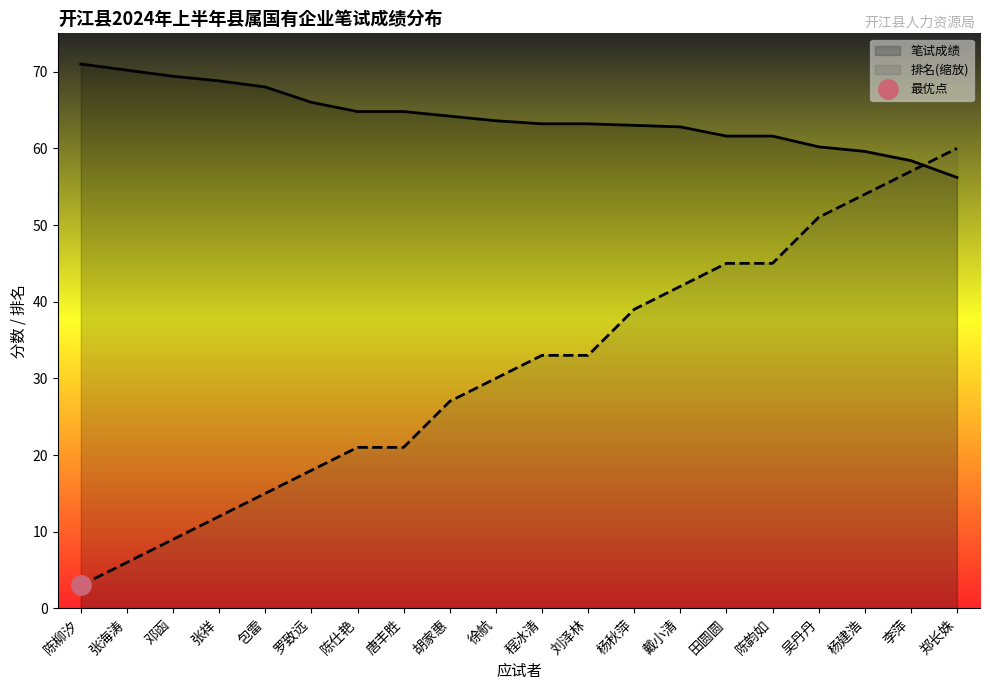

Where is 笔试成绩 nearest to the value 63?

杨秋萍